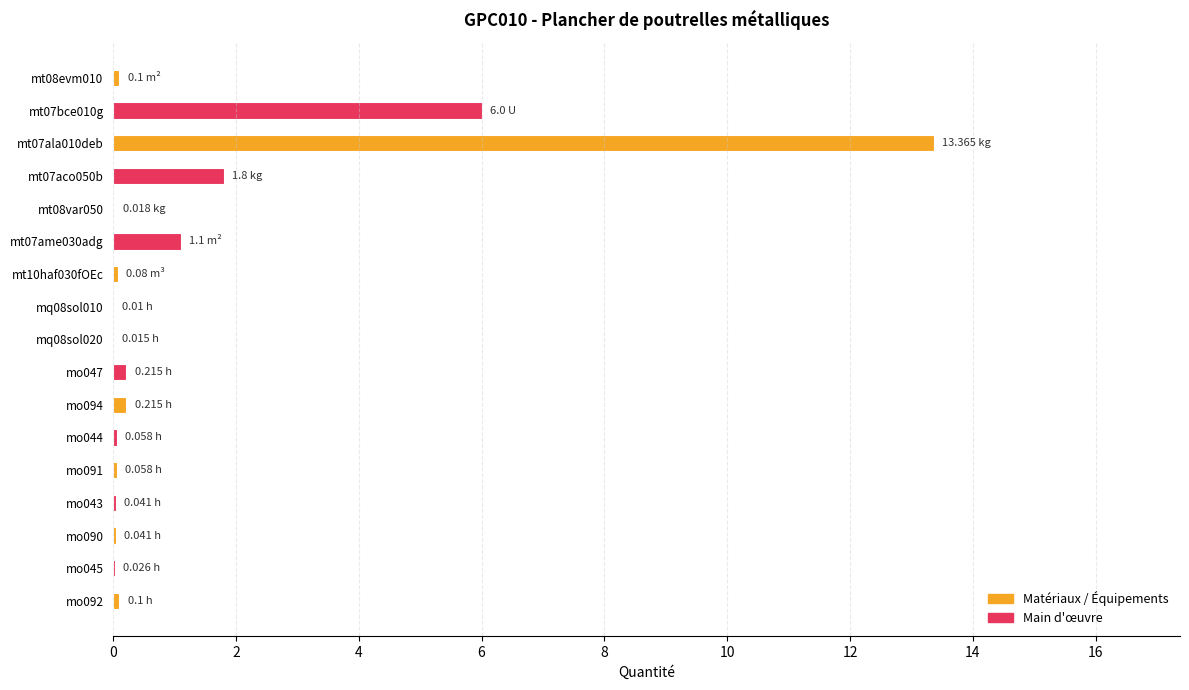

Which category has the highest value across all series?

mt07ala010deb